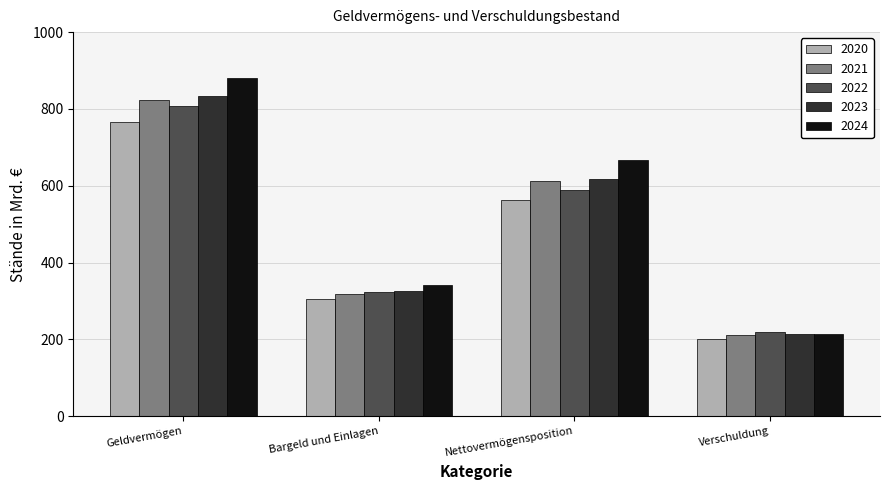

What is the label of the 3rd bar from the right?

Bargeld und Einlagen